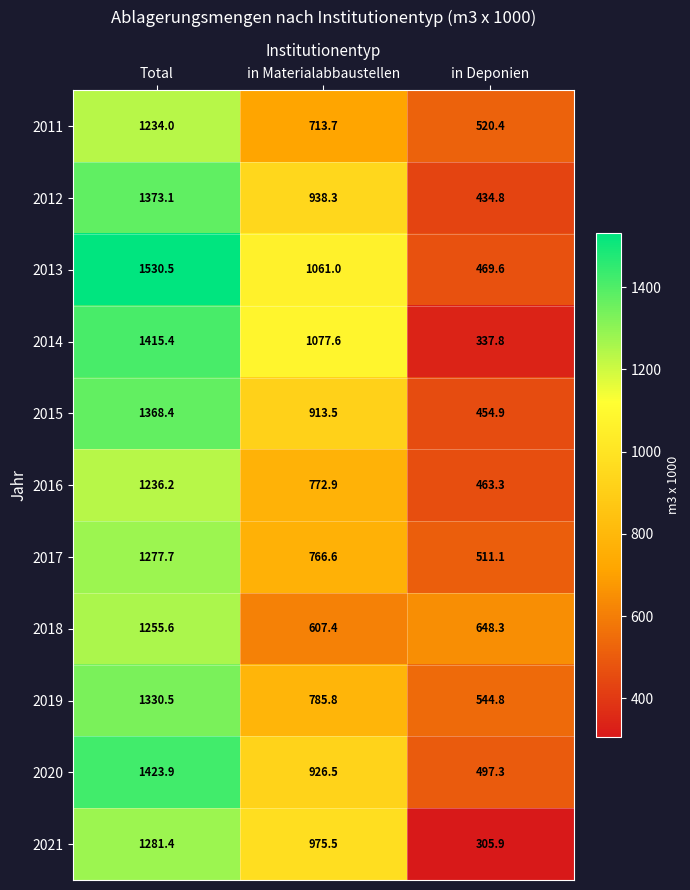

Which series has the largest total across all categories?

2013